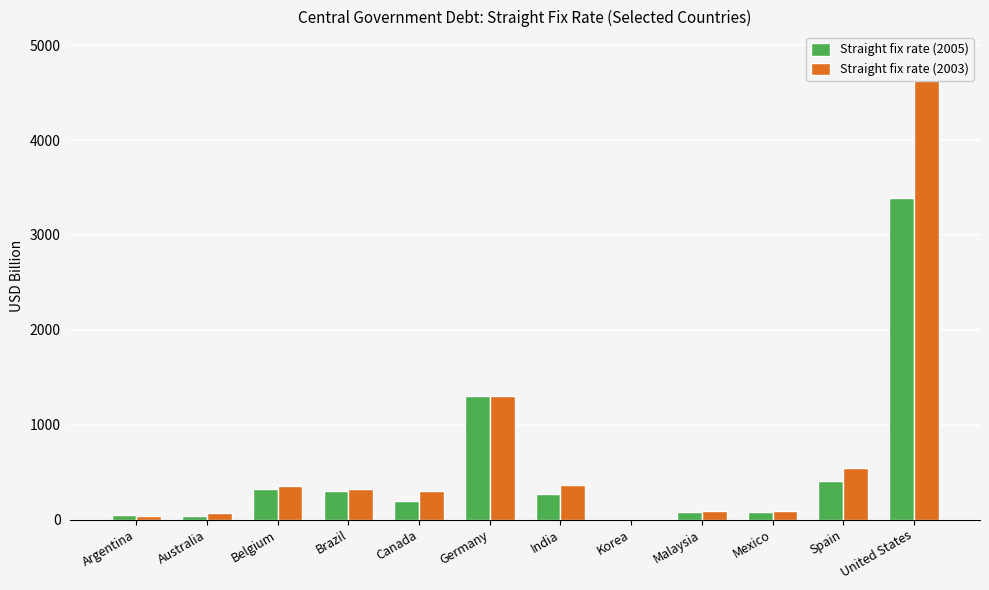

List the labels in order of Straight fix rate (2005) value, smallest first.

Korea, Australia, Argentina, Malaysia, Mexico, Canada, India, Brazil, Belgium, Spain, Germany, United States